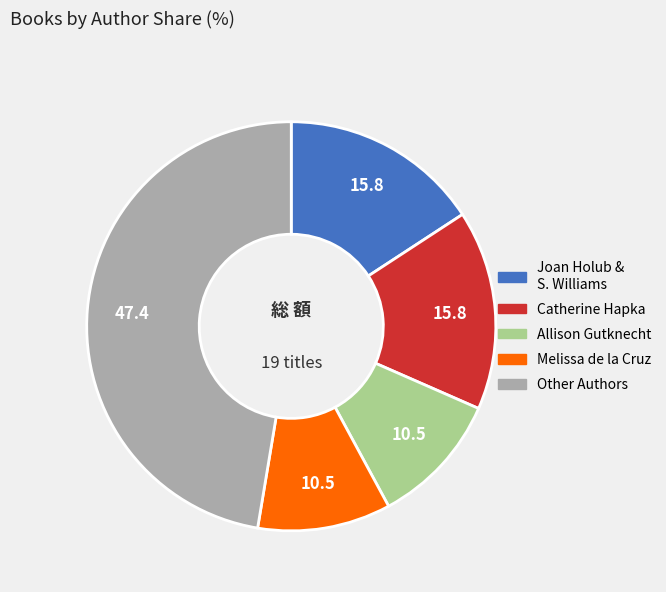

Does any single category account for the majority?

No